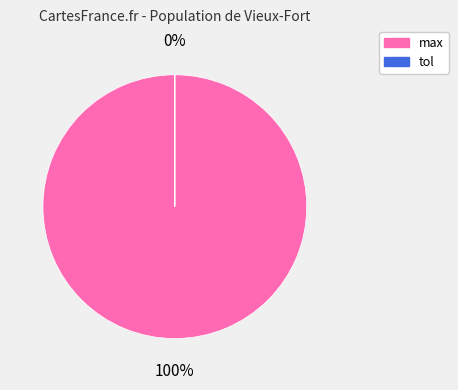

Is it true that max is 100% of the pie?

True